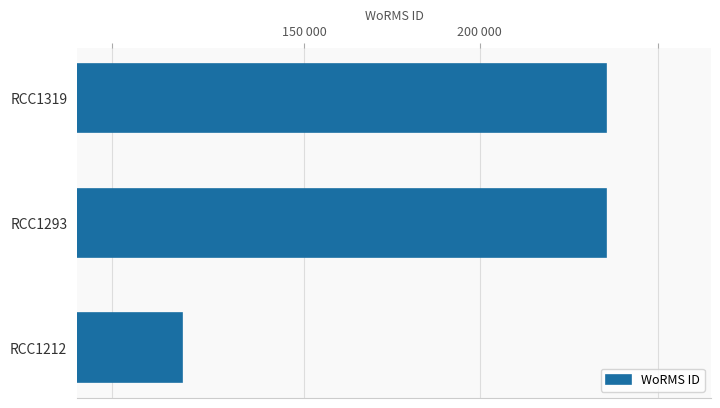

Does the chart contain any negative values?

No